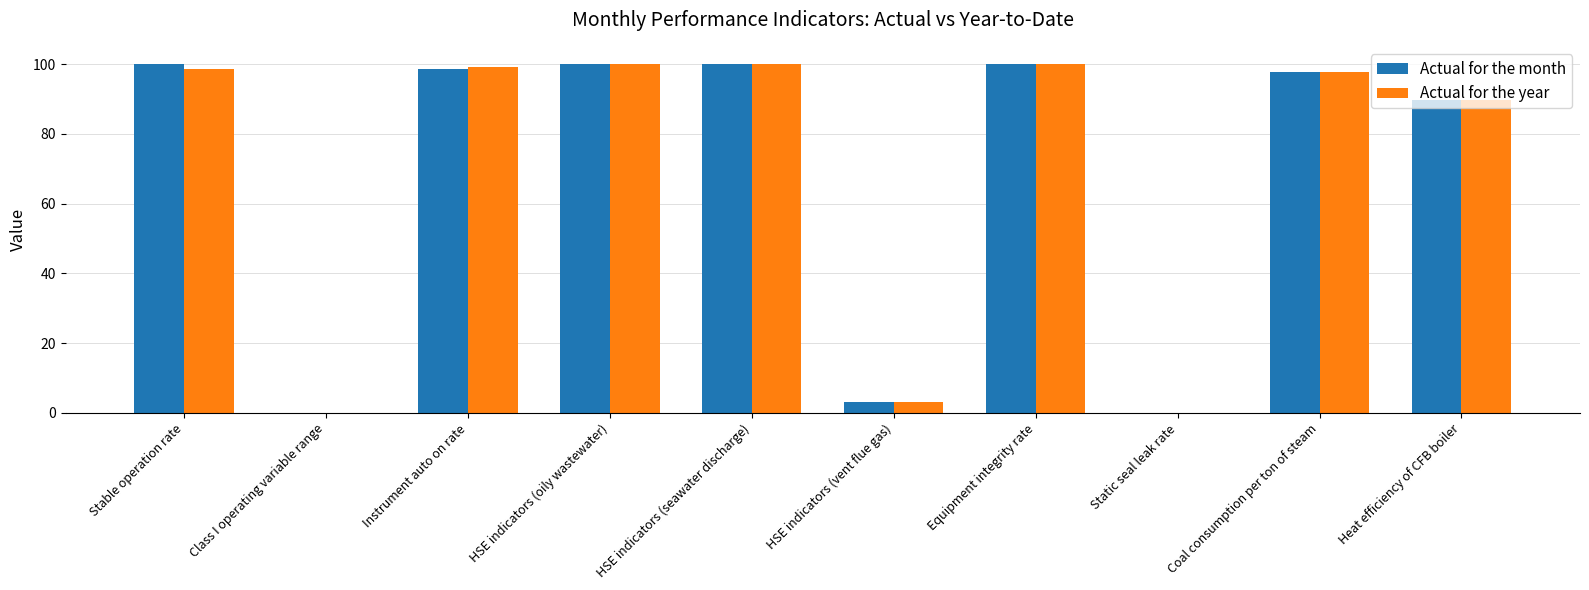

What is the total value across all series at Coal consumption per ton of steam?

195.8